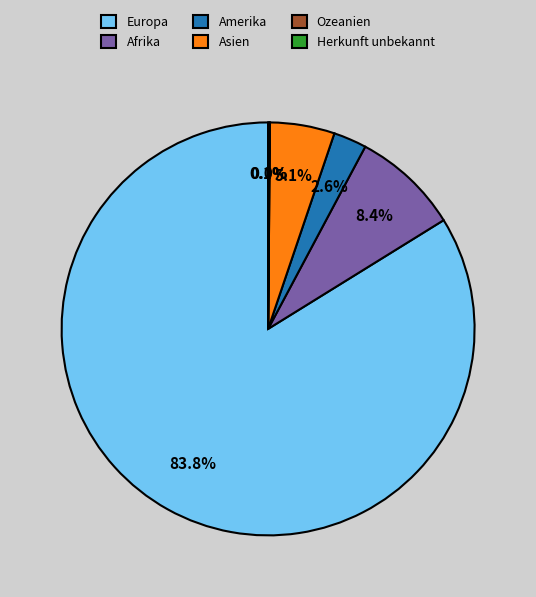

To the nearest percent, what portion does Asien represent?

5%